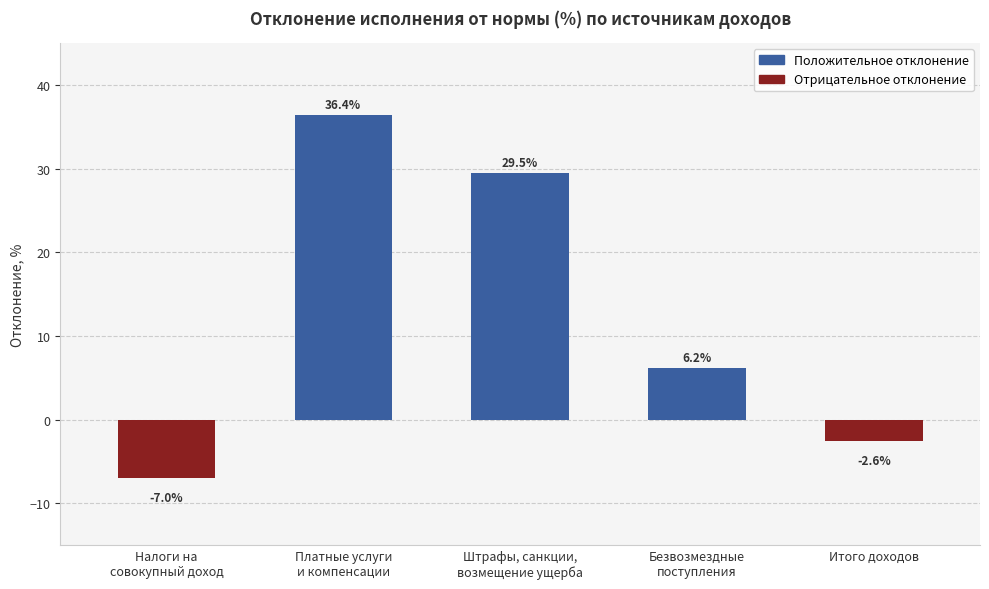

Is it true that the value at Платные услуги
и компенсации is 51.0?

False